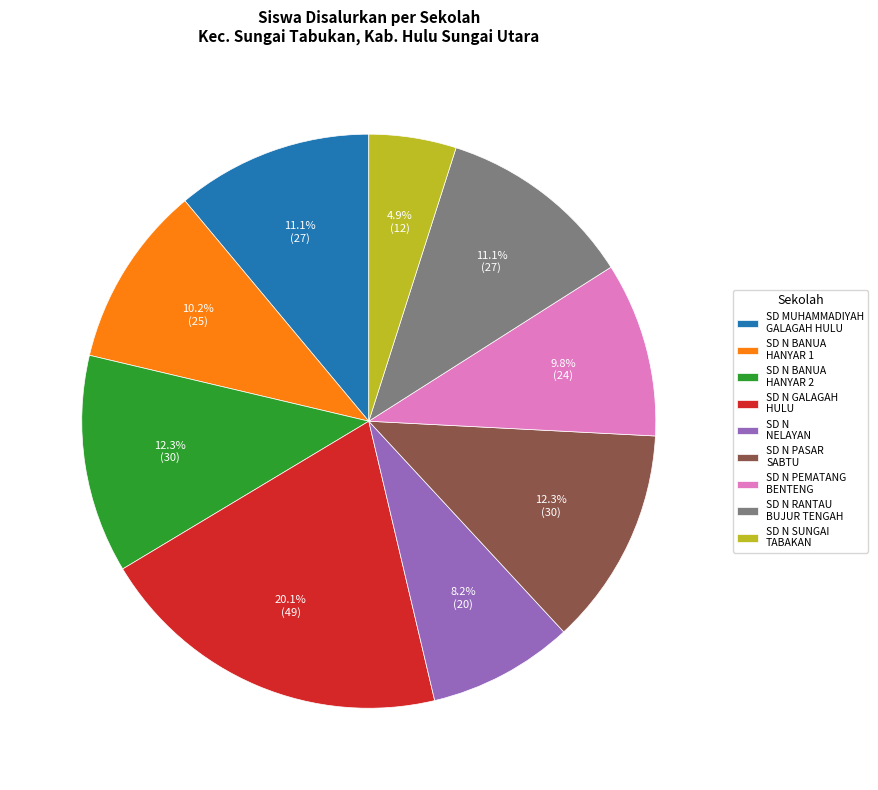

How many segments does this pie chart have?

9